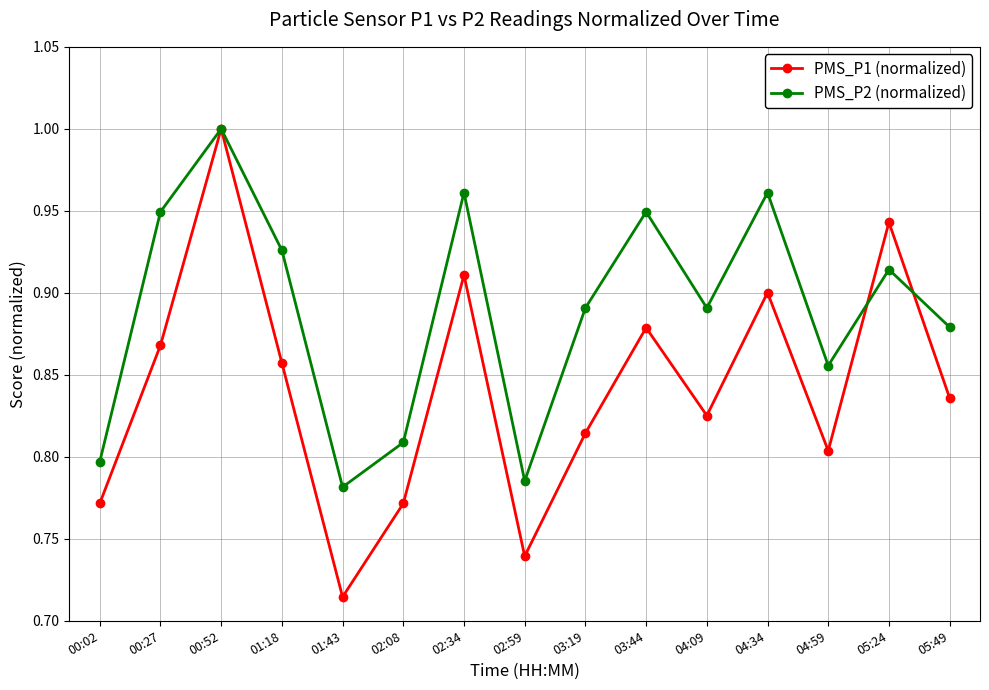

What is the difference between the maximum and minimum values in the PMS_P1 (normalized) series?

0.3